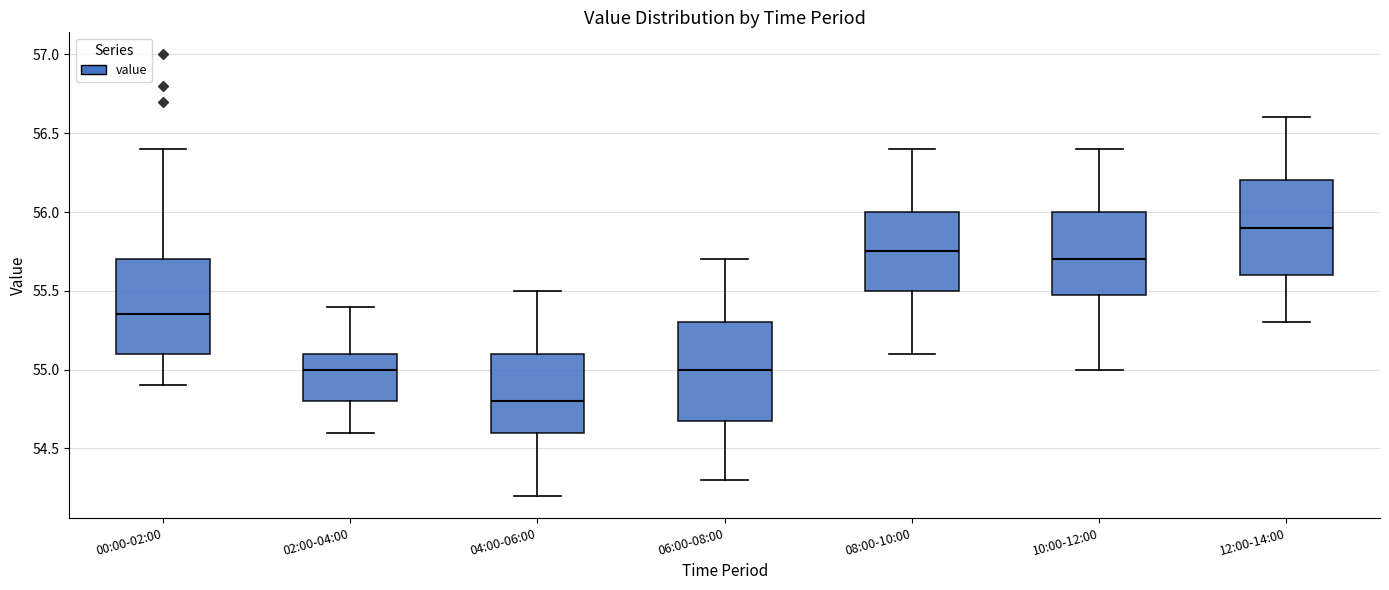

Reading left to right, transcribe this box plot: for each box, give where its median line is, the range the box spans, and where its two whiskers end, as read against the y-axis. The values are not printed on the chart, so give them approximately, as read against the axis.

00:00-02:00: median 55.35, box 55.10 to 55.70, whiskers 54.90 to 56.40
02:00-04:00: median 55.00, box 54.80 to 55.10, whiskers 54.60 to 55.40
04:00-06:00: median 54.80, box 54.60 to 55.10, whiskers 54.20 to 55.50
06:00-08:00: median 55.00, box 54.70 to 55.30, whiskers 54.30 to 55.70
08:00-10:00: median 55.75, box 55.50 to 56.00, whiskers 55.10 to 56.40
10:00-12:00: median 55.70, box 55.50 to 56.00, whiskers 55.00 to 56.40
12:00-14:00: median 55.90, box 55.60 to 56.20, whiskers 55.30 to 56.60